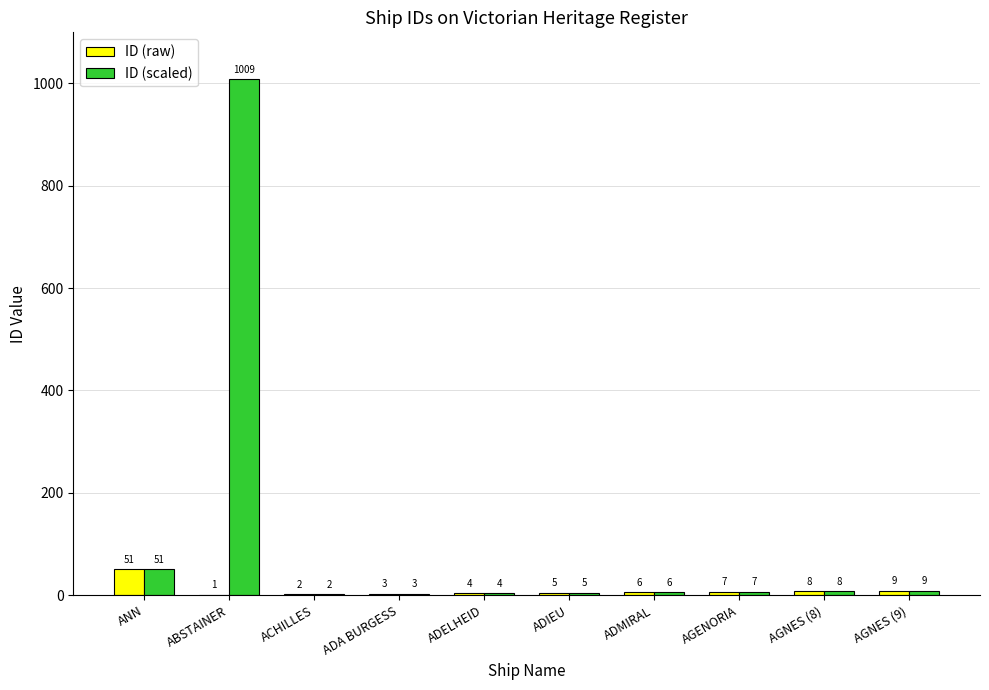

Is it true that ID (scaled) equals 1009 at ABSTAINER?

True